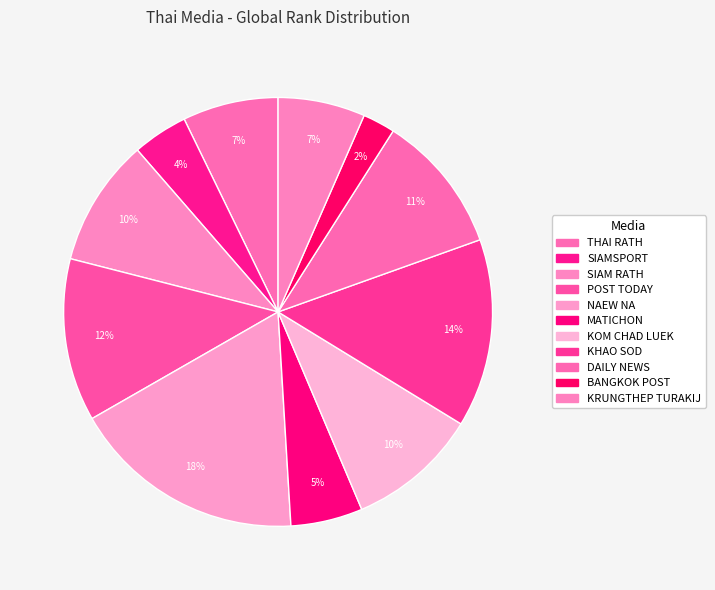

The SIAM RATH slice represents 10% of the pie. True or false?

True